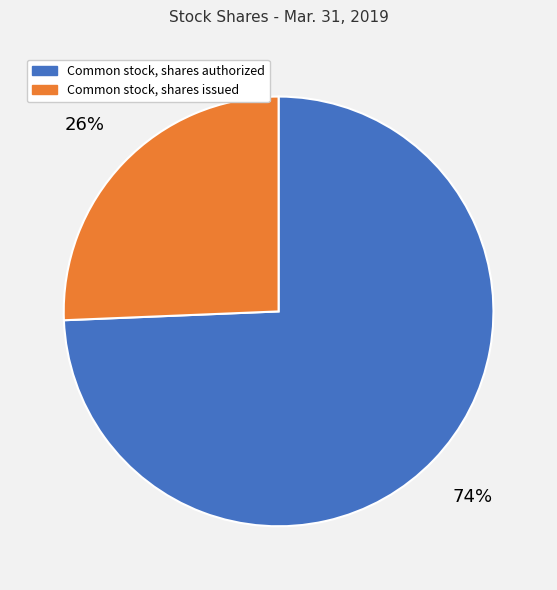

How many segments does this pie chart have?

2